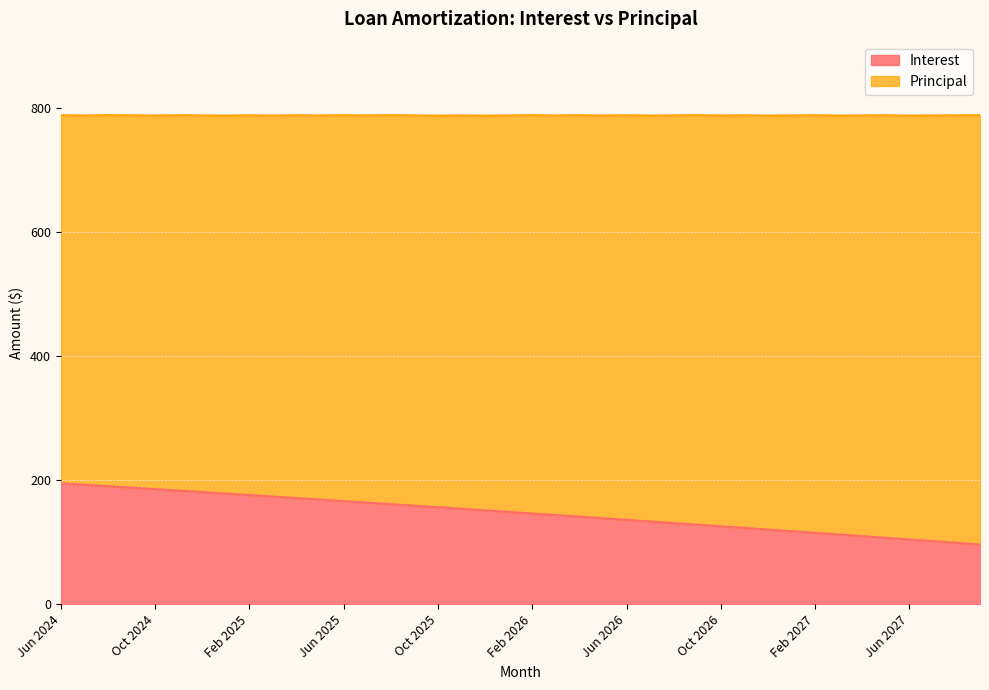

At which category does the chart reach its peak across all series?

Jun 2024